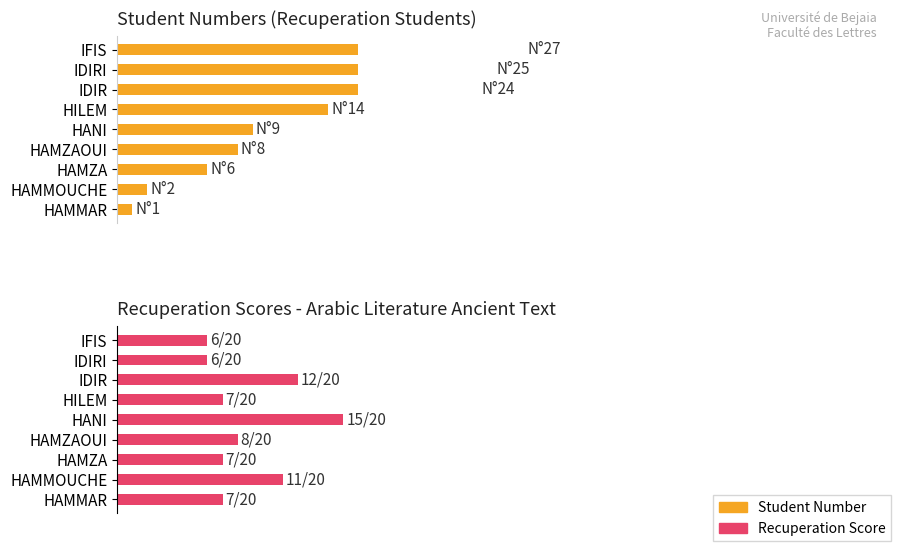

At how many categories does at least one series exceed 1?

9